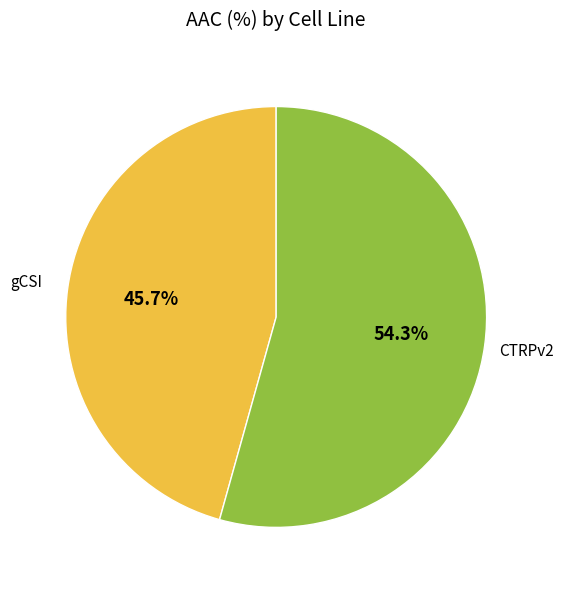

How many slices are in this pie chart?

2